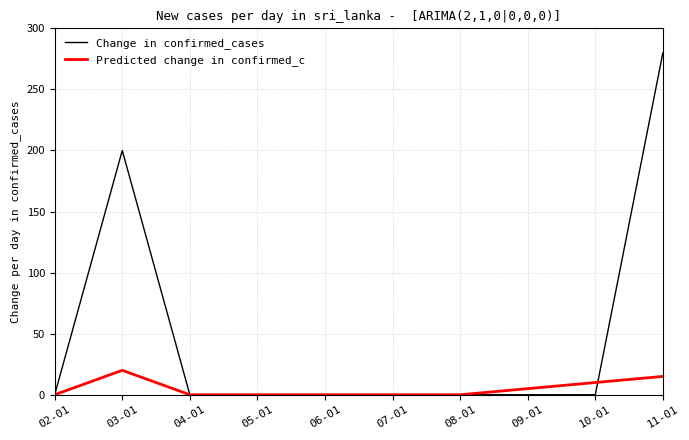

What is the sum of all Change in confirmed_cases values?

480